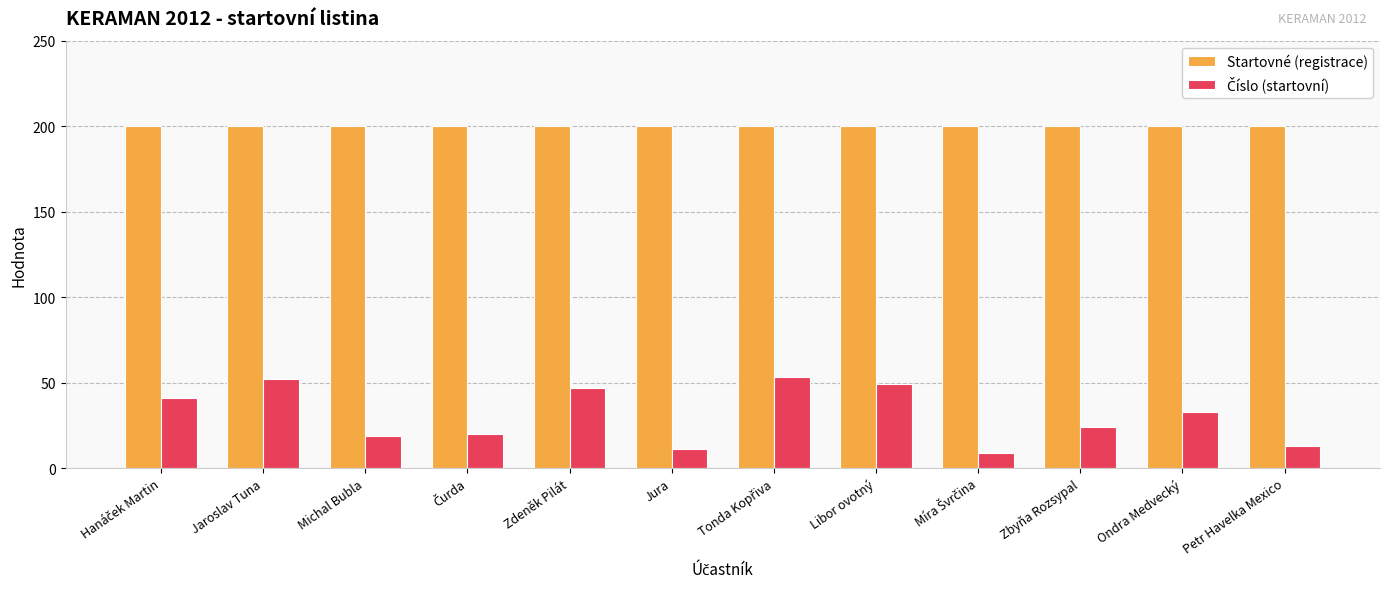

What is the total value across all series at Michal Bubla?

219